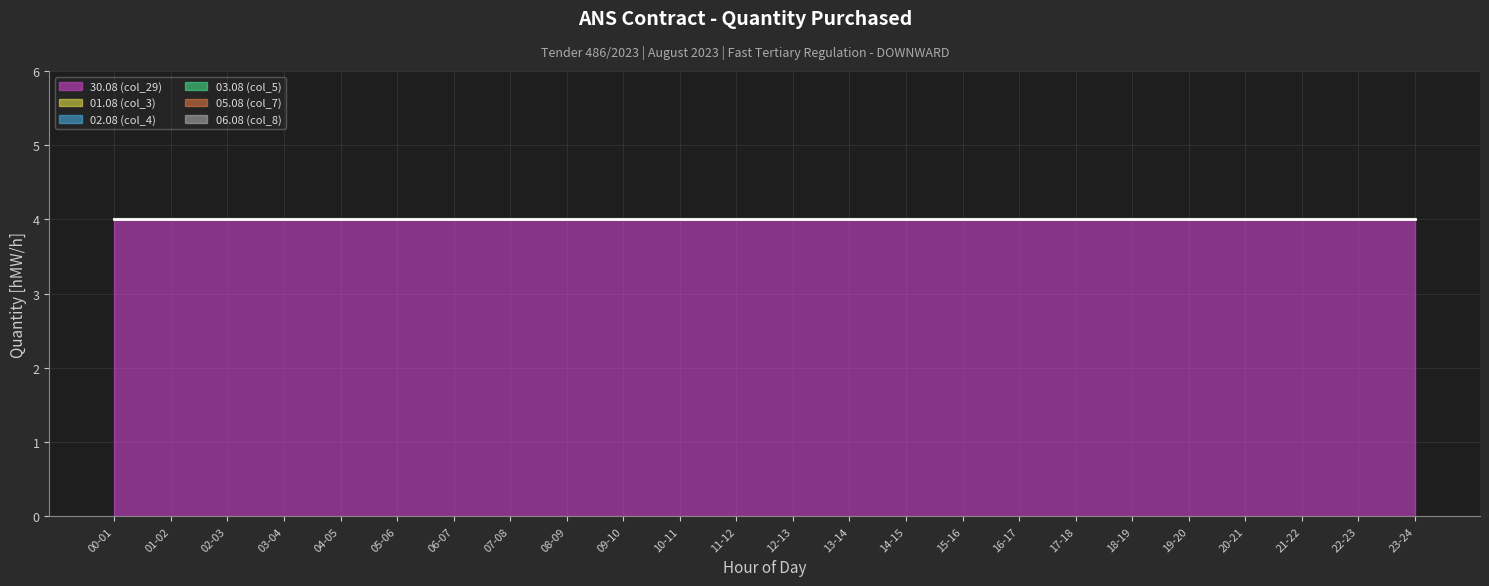

True or false: 01.08 (col_3) has more than 0 interior local peaks.

False